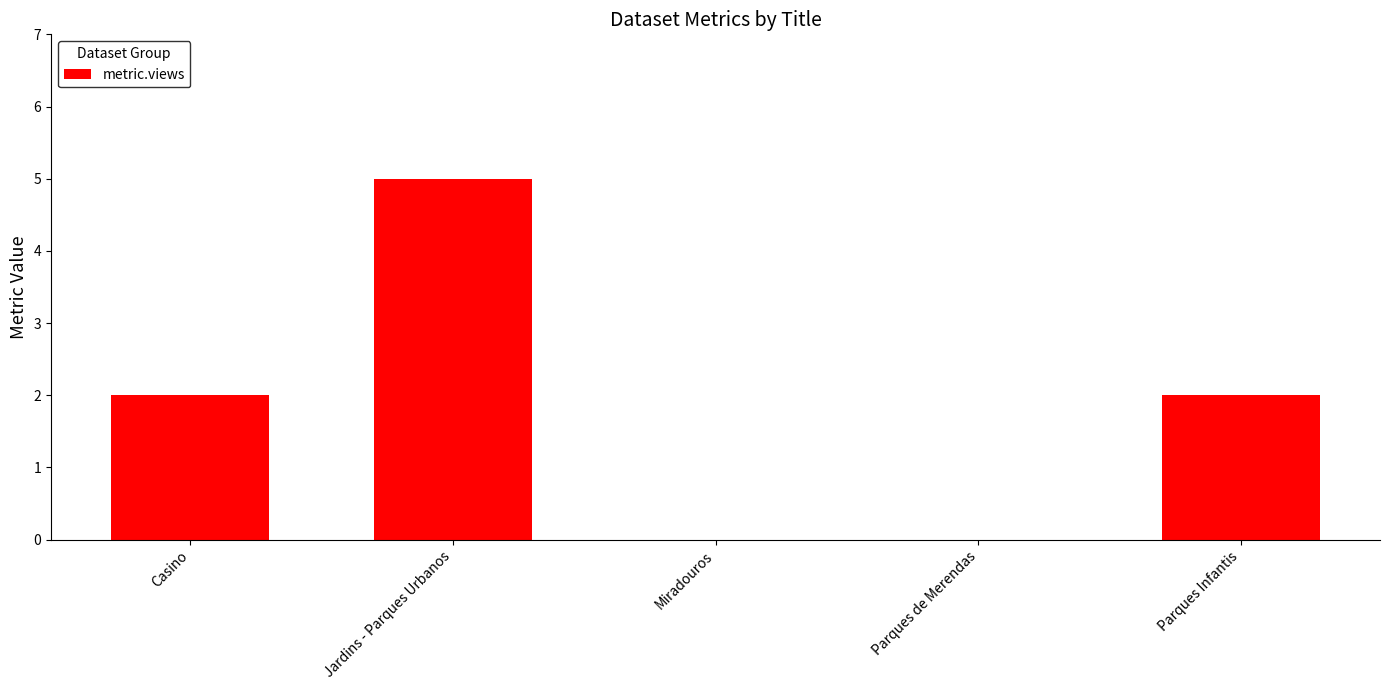

Reading left to right, extract all data points from this chart.

Casino=2	Jardins - Parques Urbanos=5	Miradouros=0	Parques de Merendas=0	Parques Infantis=2